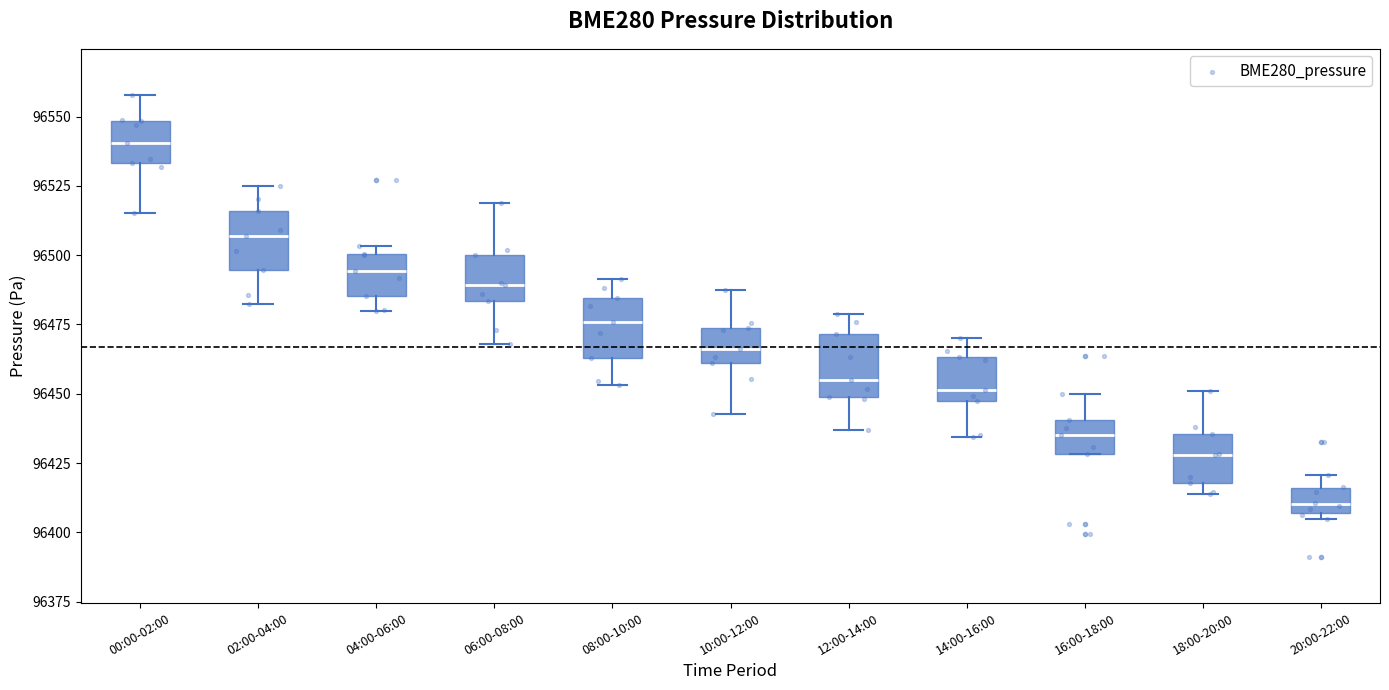

Reading left to right, transcribe this box plot: for each box, give where its median line is, the range the box spans, and where its two whiskers end, as read against the y-axis. The values are not printed on the chart, so give them approximately, as read against the axis.

00:00-02:00: median 96540, box 96535 to 96550, whiskers 96515 to 96560
02:00-04:00: median 96505, box 96495 to 96515, whiskers 96485 to 96525
04:00-06:00: median 96495, box 96485 to 96500, whiskers 96480 to 96505
06:00-08:00: median 96490, box 96485 to 96500, whiskers 96470 to 96520
08:00-10:00: median 96475, box 96465 to 96485, whiskers 96455 to 96490
10:00-12:00: median 96465, box 96460 to 96475, whiskers 96445 to 96490
12:00-14:00: median 96455, box 96450 to 96470, whiskers 96435 to 96480
14:00-16:00: median 96450, box 96445 to 96465, whiskers 96435 to 96470
16:00-18:00: median 96435, box 96430 to 96440, whiskers 96430 to 96450
18:00-20:00: median 96430, box 96420 to 96435, whiskers 96415 to 96450
20:00-22:00: median 96410, box 96405 to 96415, whiskers 96405 (just below the box's lower edge) to 96420